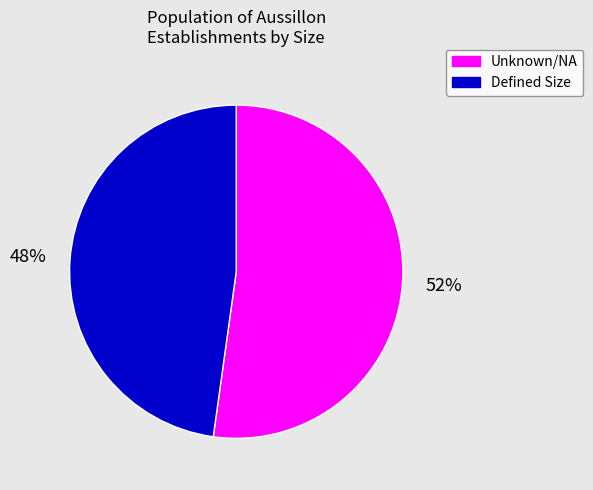

True or false: Unknown/NA accounts for 52% of the total.

True